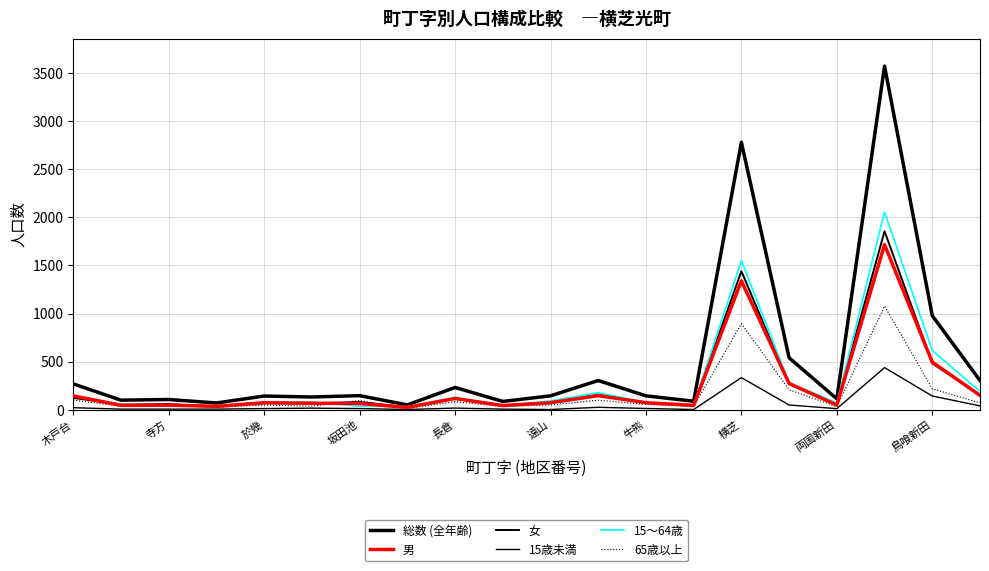

Which series has the largest total across all categories?

総数 (全年齢)